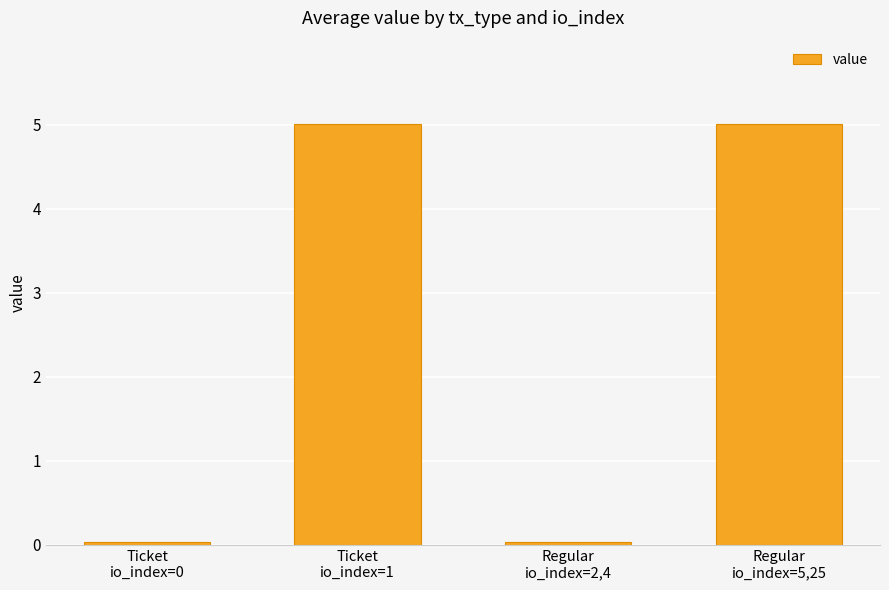

Where does the data first go above 5?

Ticket
io_index=1